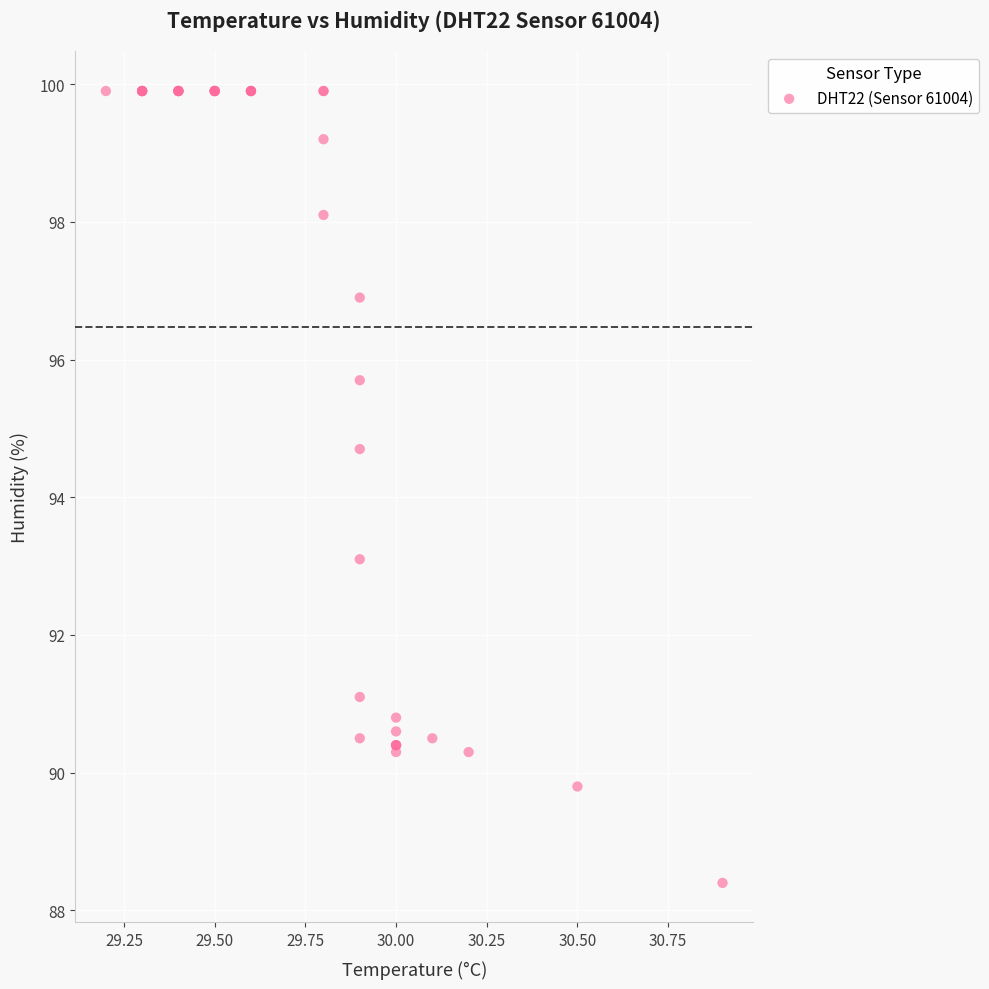

What Y value in the scatter plot is closest to 94?

94.7